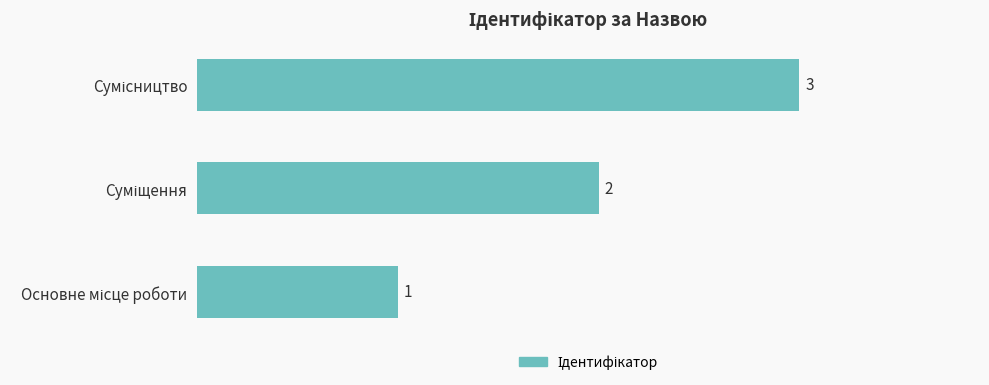

What is the difference between the maximum and second lowest values?

1